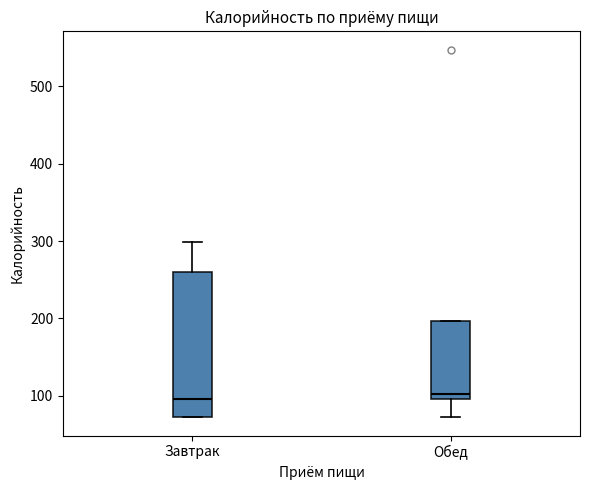

Reading left to right, read every box against the y-axis: the position of its median line, the range the box covers, and the ends of its whiskers. The values are not printed on the chart, so give them approximately, as read against the axis.

Завтрак: median 100, box 70 to 260, whiskers 70 to 300
Обед: median 100 (just above the box's lower edge), box 100 to 200, whiskers 70 to 200